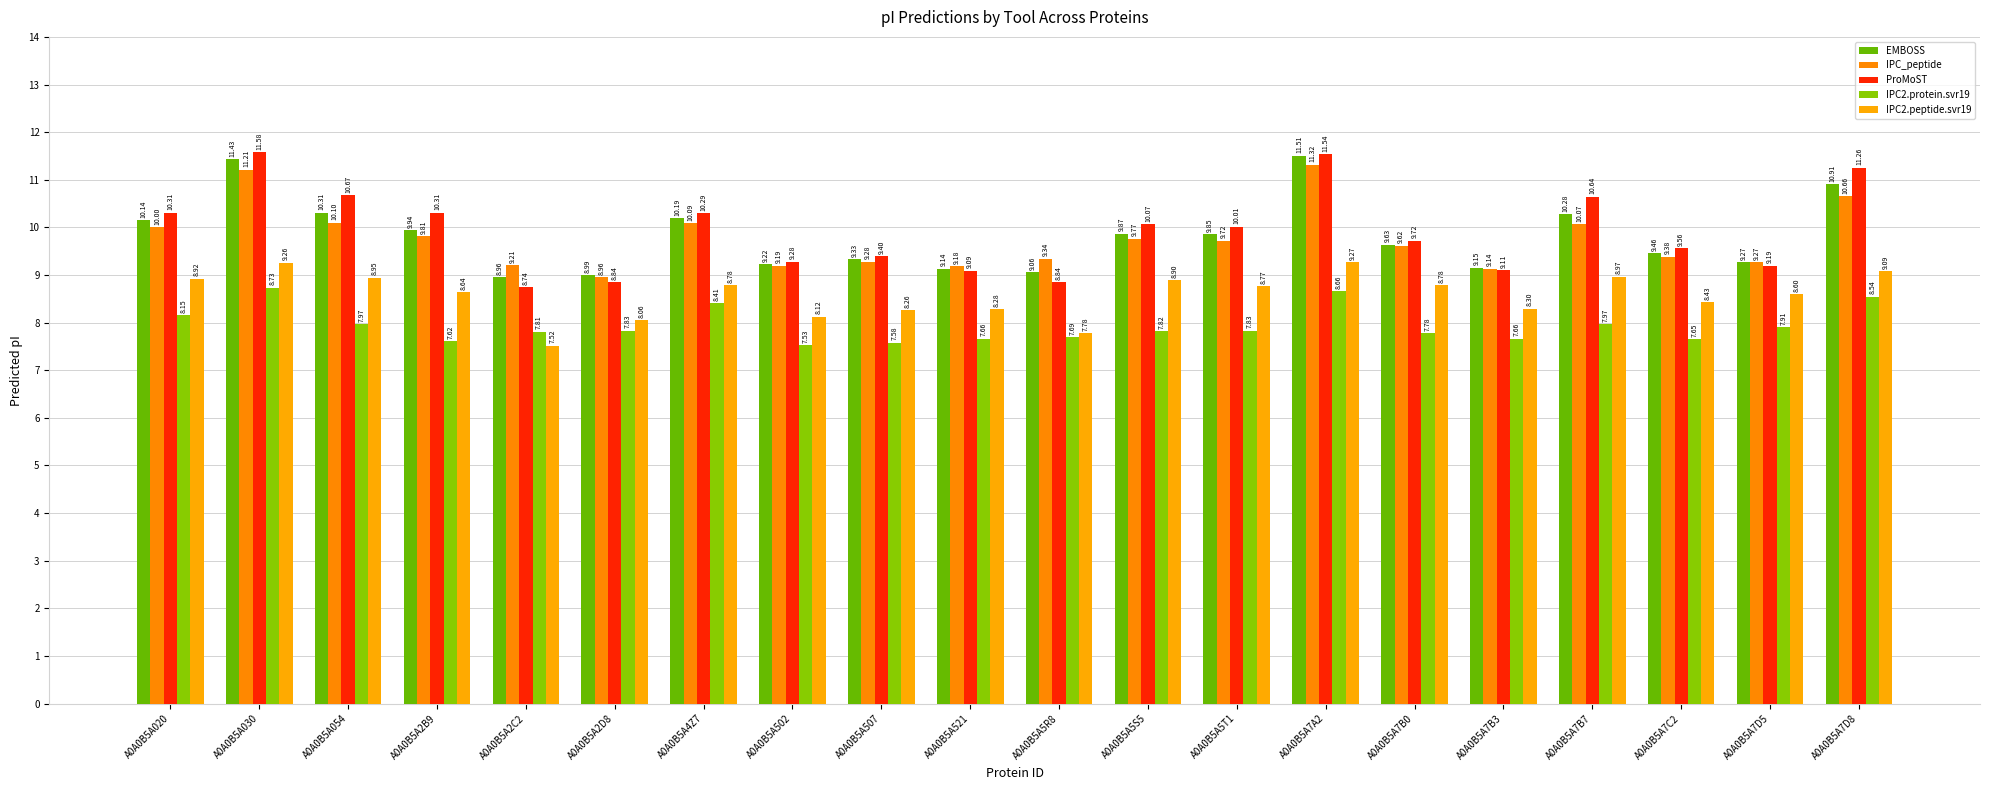

Which series changed the most between A0A0B5A5R8 and A0A0B5A7A2?

ProMoST